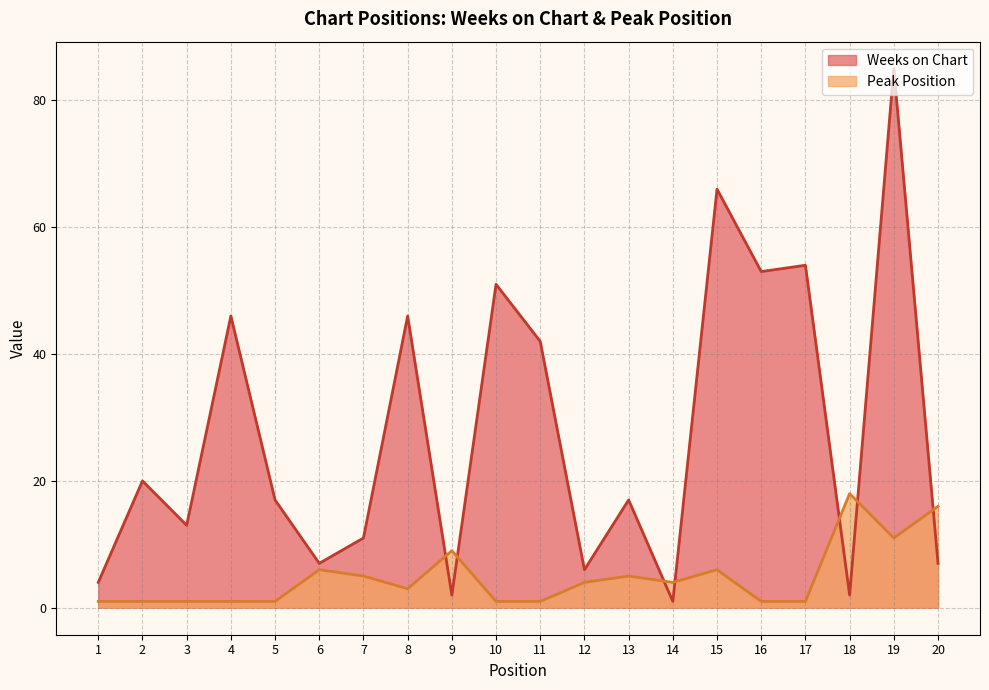

How many lines are shown in the chart?

2